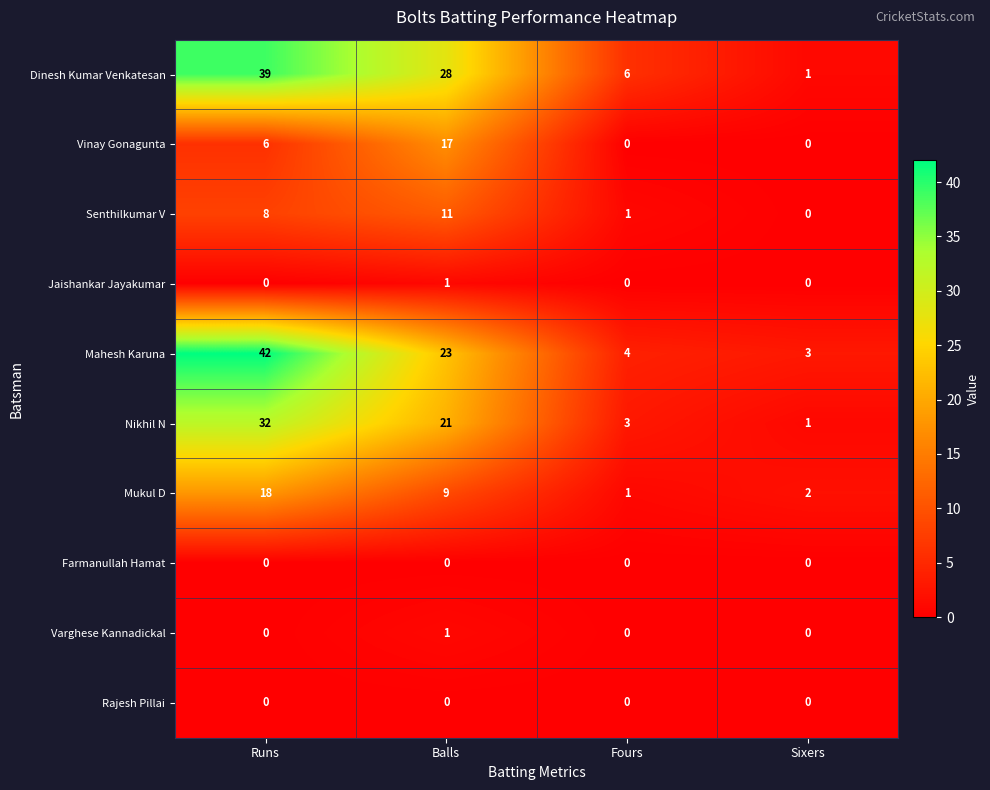

Is it true that Senthilkumar V equals 14 at Runs?

False